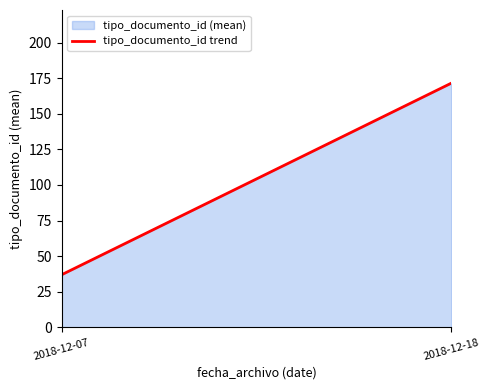

What is the change in value from 3 to 6?

+84